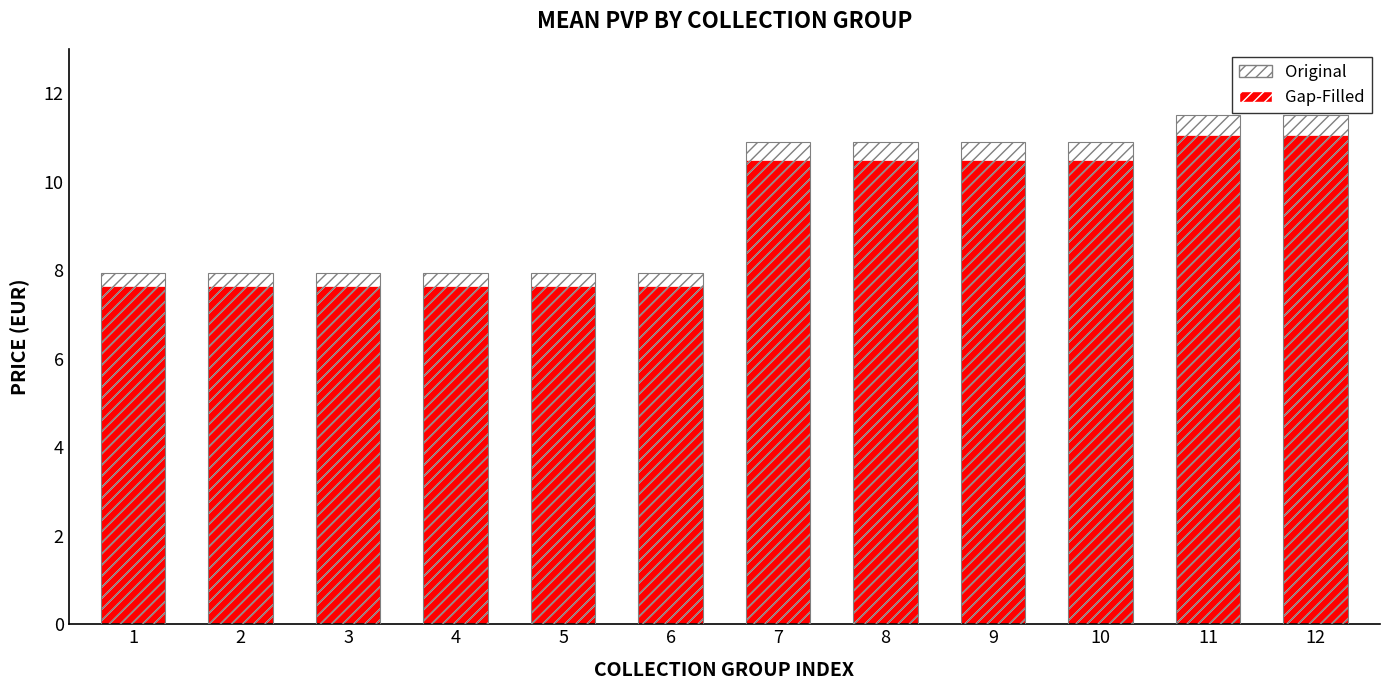

At which label is Gap-Filled closest to 9?

1